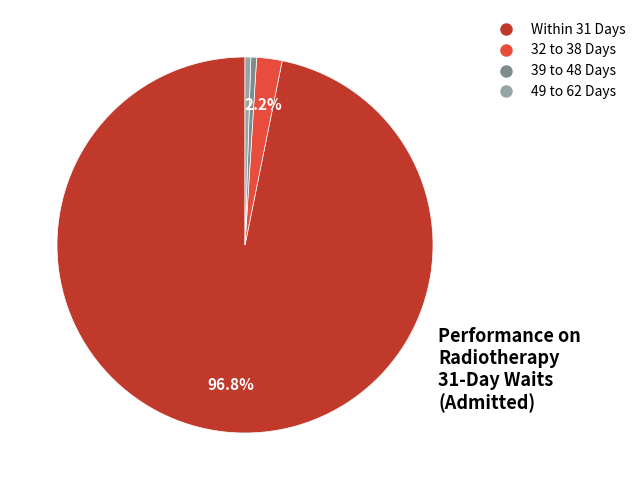

Is there a majority slice in this chart?

Yes